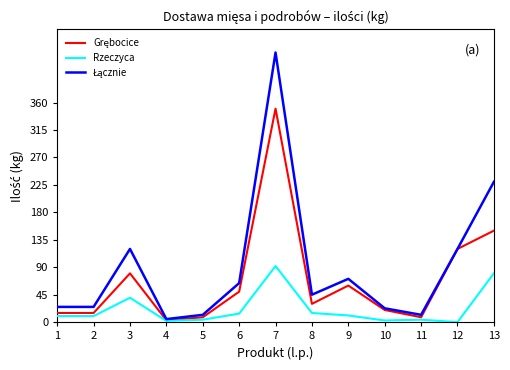

What is the difference between the highest and lowest values at 1?

15.0